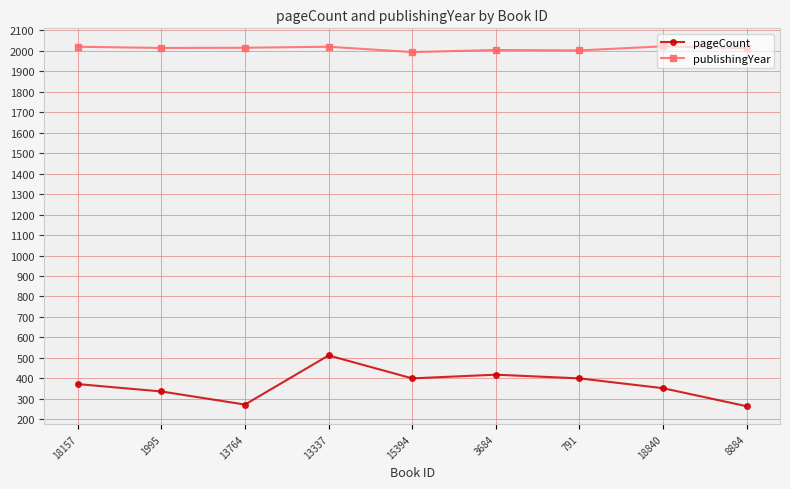

At 18840, list the series in order from smallest to largest.

pageCount, publishingYear